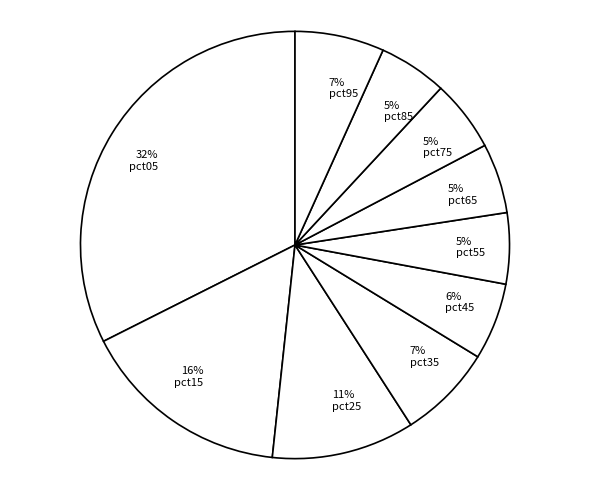

What percentage is the pct35 slice, to the nearest percent?

7%